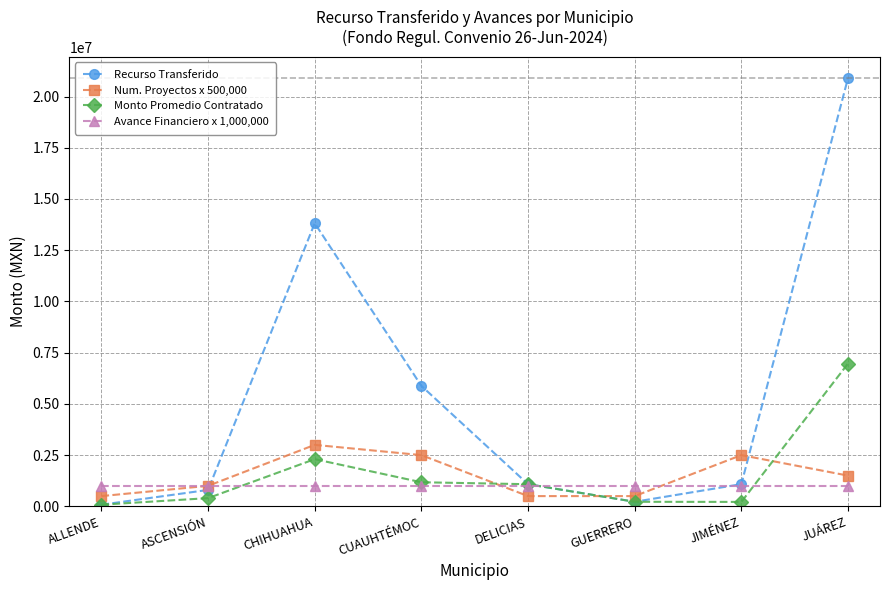

Read the Num. Proyectos x 500,000 value at JIMÉNEZ.

2500000.0